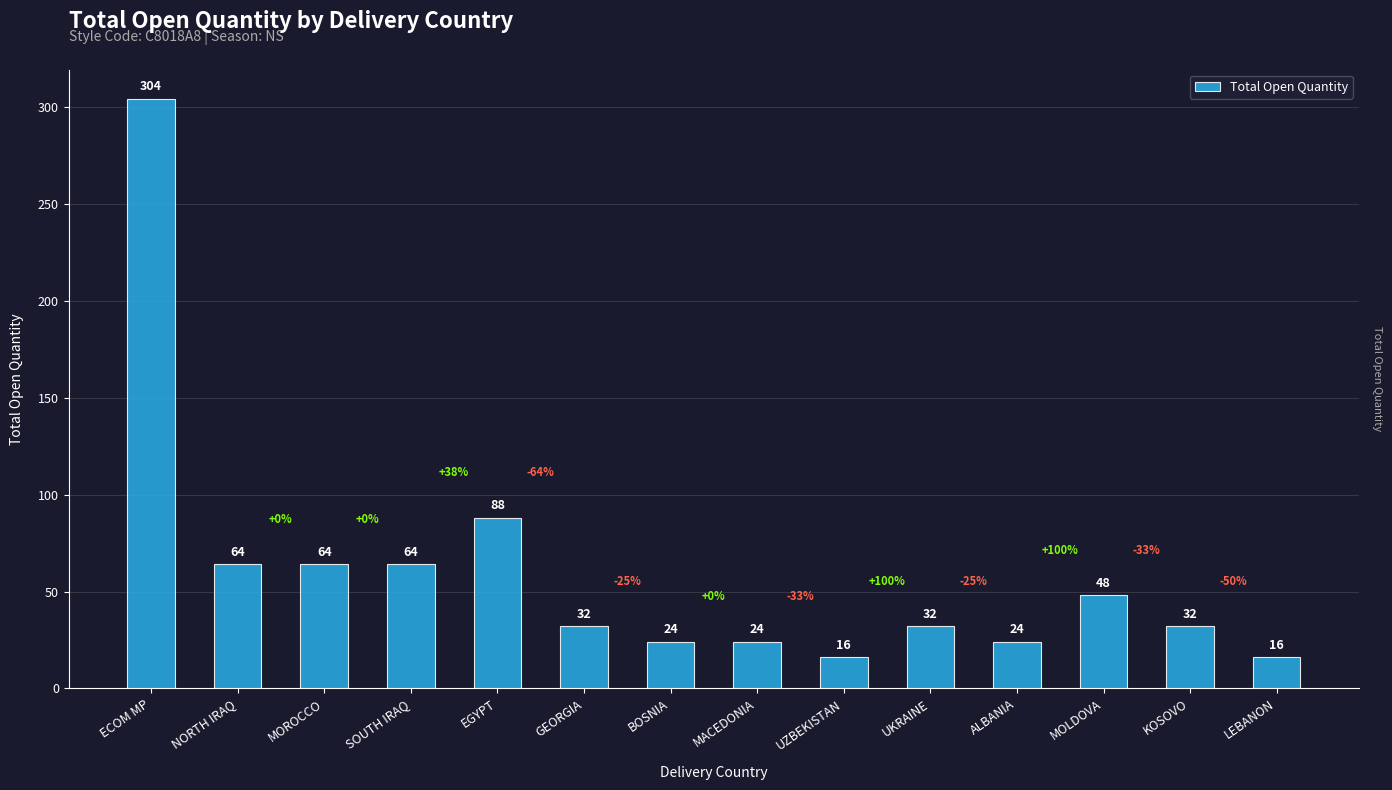

What is the sum of the values at SOUTH IRAQ and MOLDOVA?

112